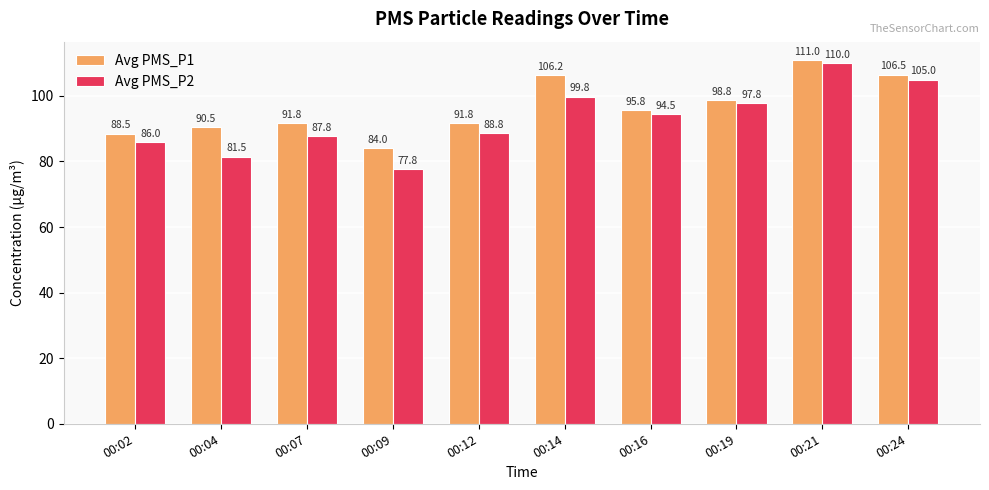

At which label is Avg PMS_P2 closest to 93?

00:16